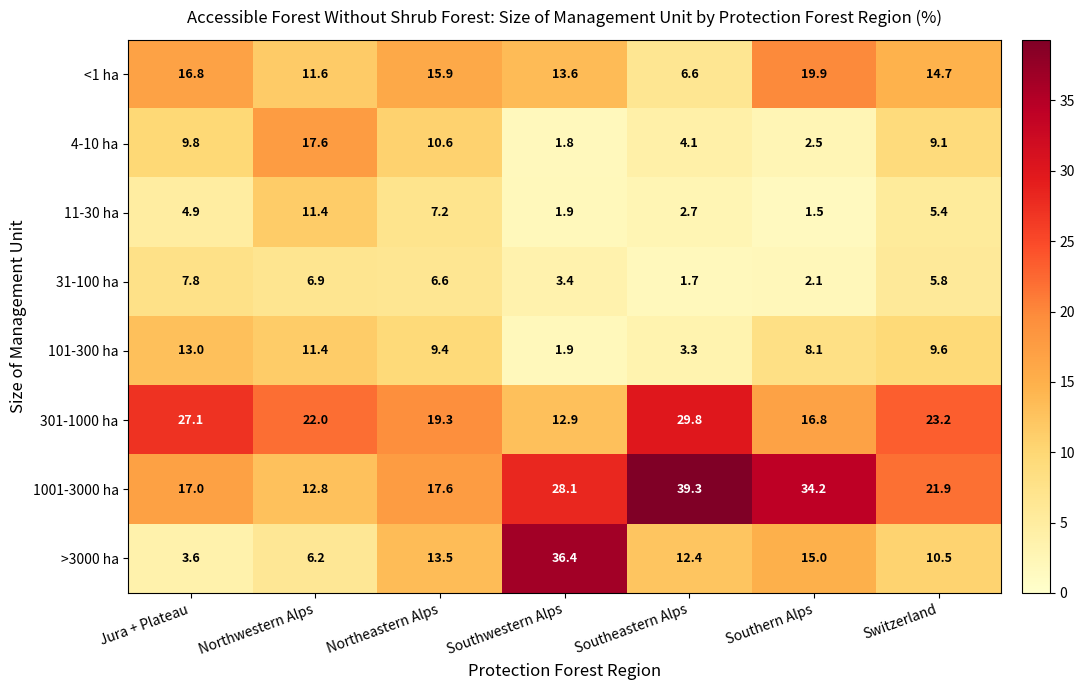

What value does the 1001-3000 ha series have at Switzerland?

21.9